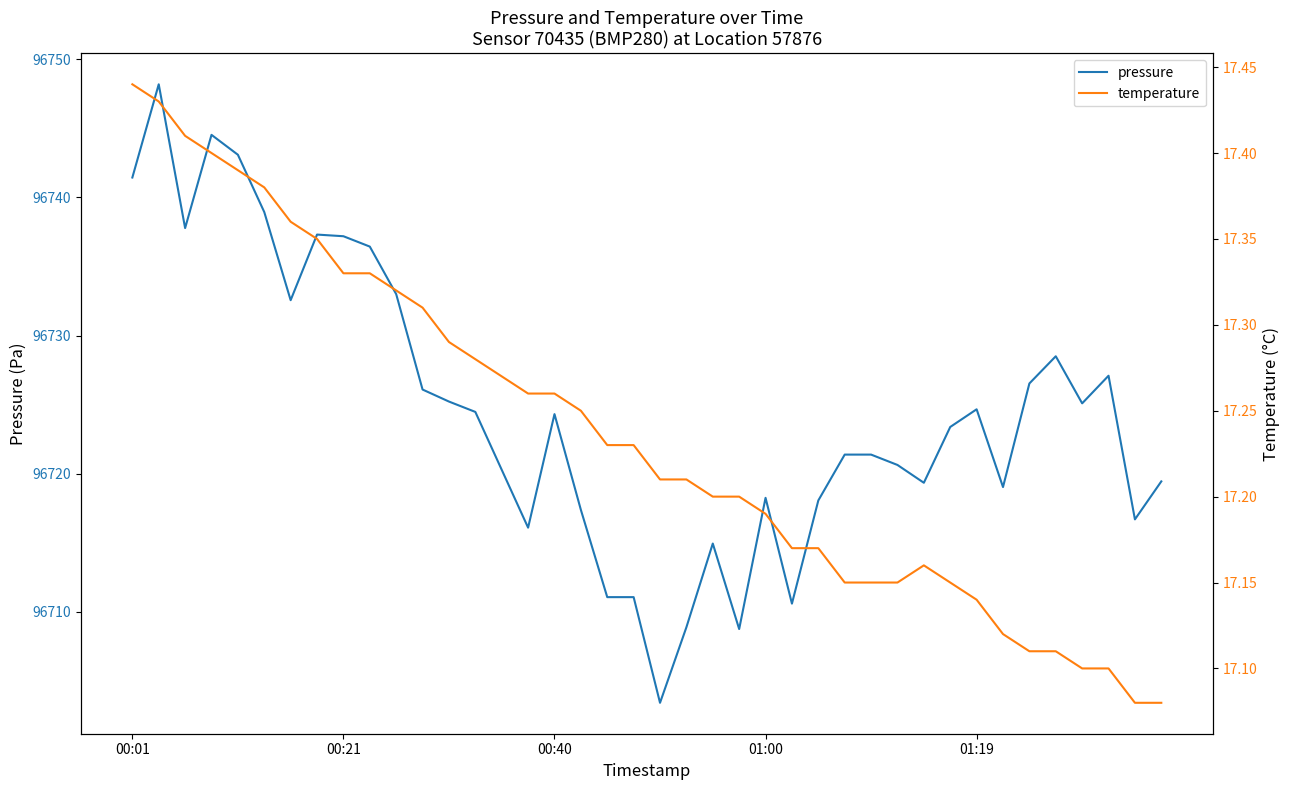

Rank the series by their maximum value, from highest to lowest.

pressure, temperature